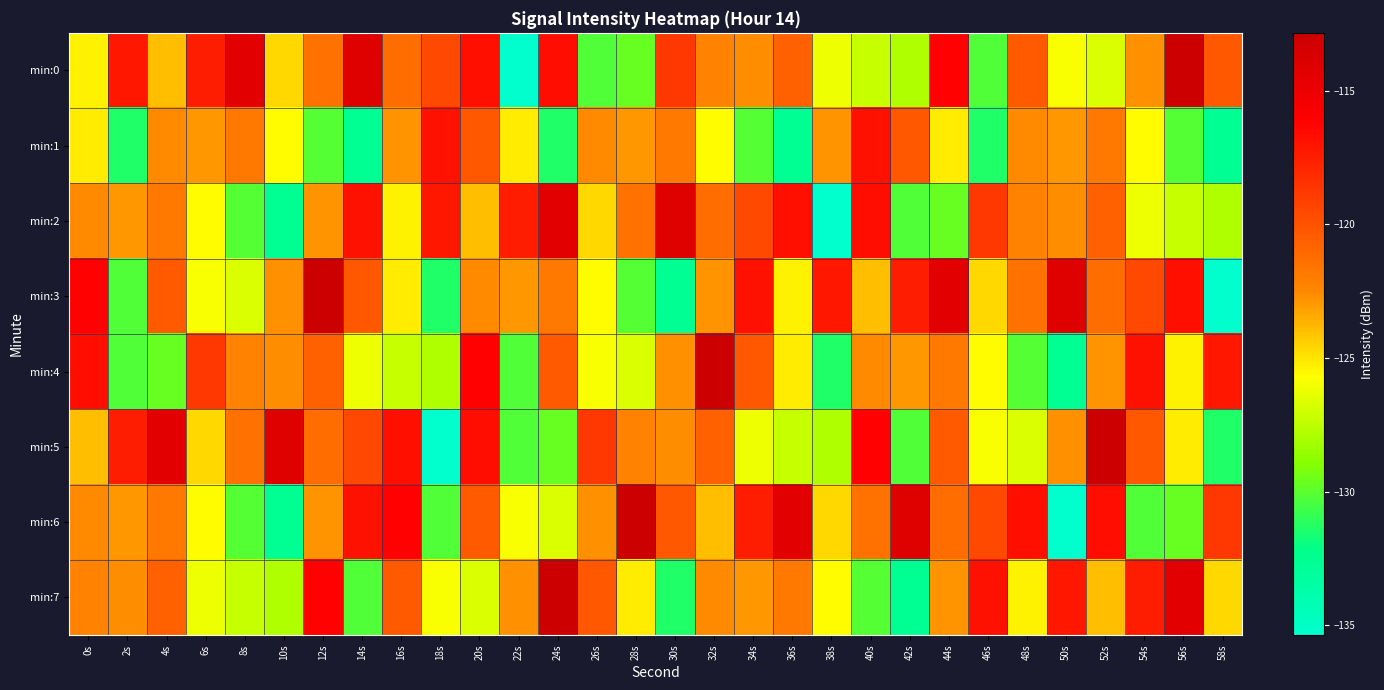

At which category is the sum across all series the highest?

20s